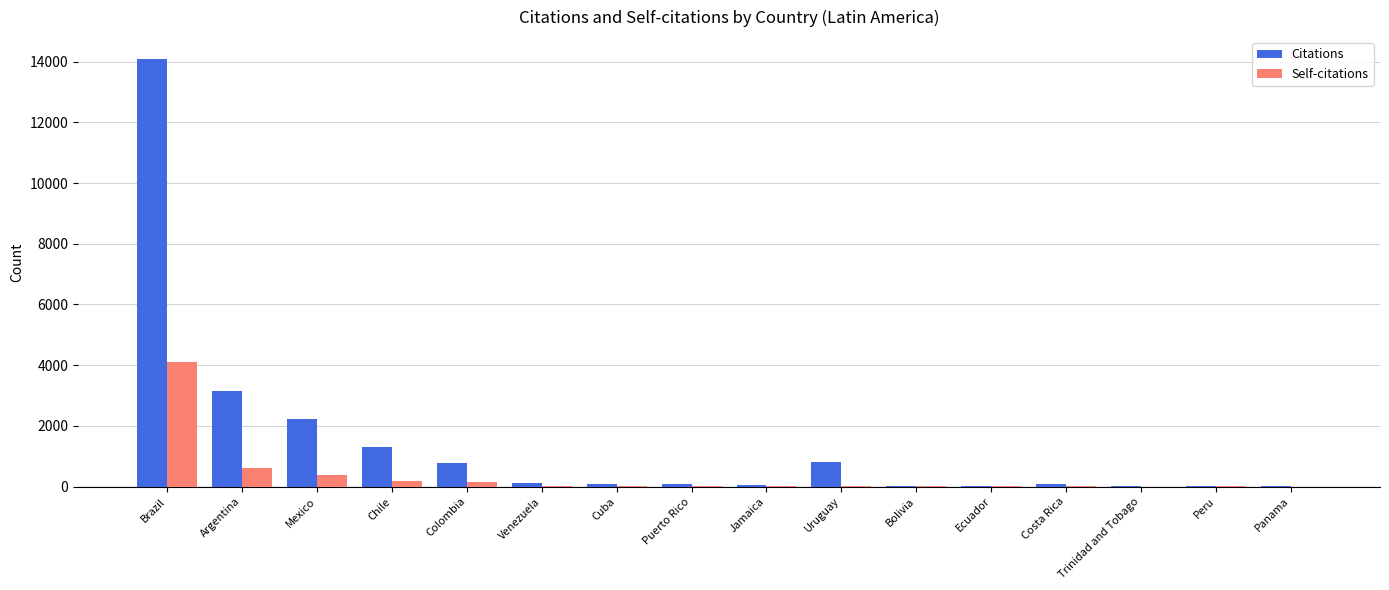

What is the total value across all series at Argentina?

3784